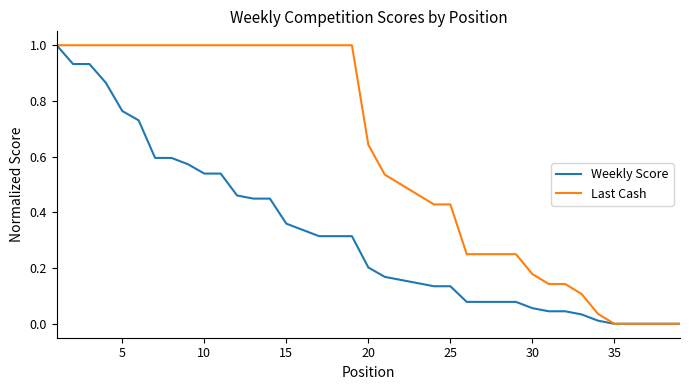

Which series has the largest total across all categories?

Last Cash